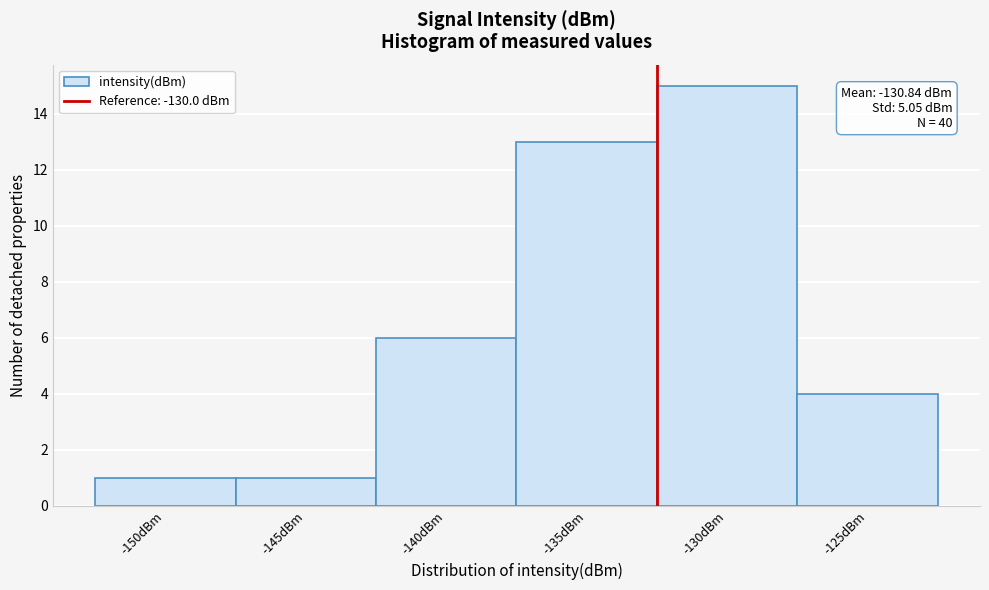

Reading left to right, list all the values displayed in this chart.

-150dBm=1	-145dBm=1	-140dBm=6	-135dBm=13	-130dBm=15	-125dBm=4